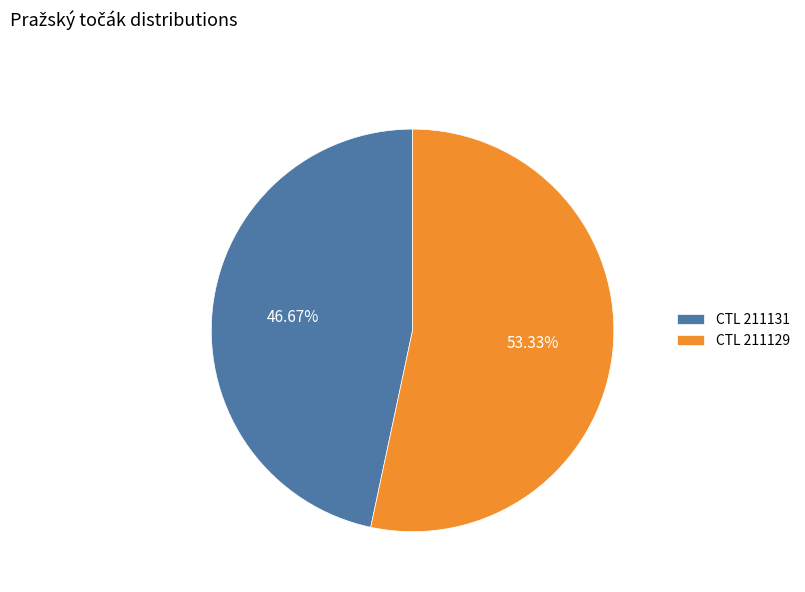

Which slice represents more than half of the pie?

CTL 211129